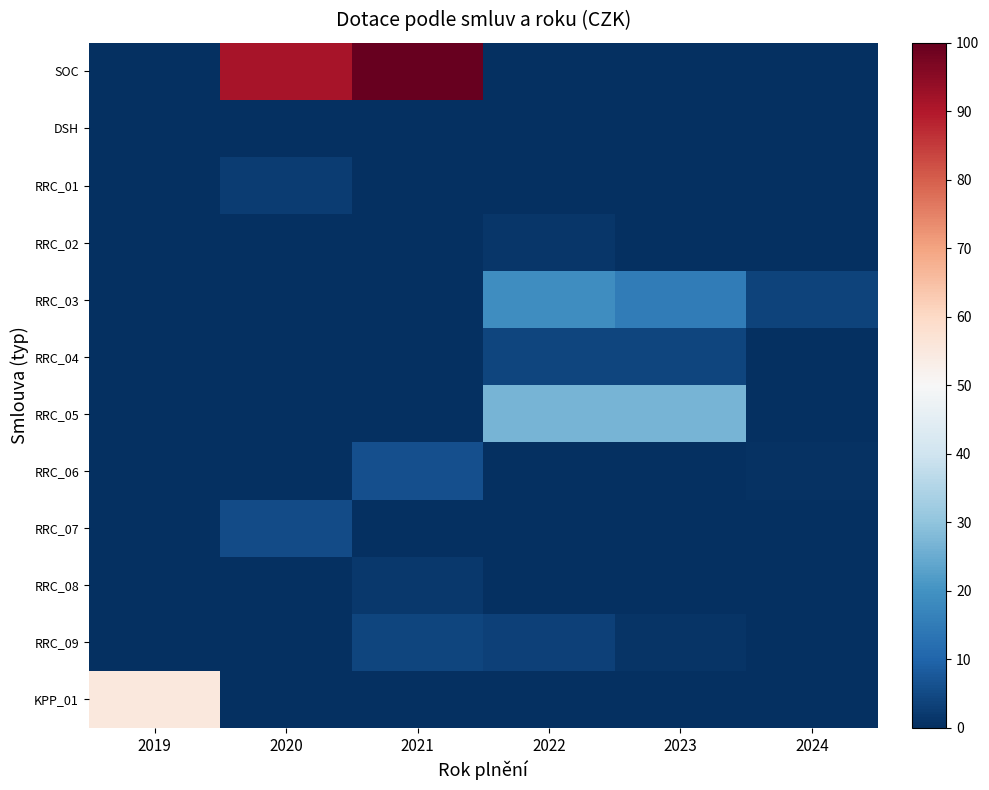

Reading right to left, extract all data points from this chart.

SOC: 2024=0.0	2023=0.0	2022=0.0	2021=100.0	2020=91.3	2019=0.0
DSH: 2024=0.0	2023=0.0	2022=0.0	2021=0.0	2020=0.2	2019=0.0
RRC_01: 2024=0.0	2023=0.0	2022=0.0	2021=0.0	2020=2.4	2019=0.0
RRC_02: 2024=0.0	2023=0.0	2022=1.4	2021=0.0	2020=0.0	2019=0.0
RRC_03: 2024=3.8	2023=15.2	2022=19.0	2021=0.0	2020=0.0	2019=0.0
RRC_04: 2024=0.0	2023=4.1	2022=4.1	2021=0.0	2020=0.0	2019=0.0
RRC_05: 2024=0.0	2023=26.9	2022=26.9	2021=0.0	2020=0.0	2019=0.0
RRC_06: 2024=0.4	2023=0.0	2022=0.0	2021=6.1	2020=0.0	2019=0.0
RRC_07: 2024=0.0	2023=0.0	2022=0.0	2021=0.0	2020=5.4	2019=0.0
RRC_08: 2024=0.0	2023=0.0	2022=0.0	2021=1.8	2020=0.0	2019=0.0
RRC_09: 2024=0.0	2023=0.8	2022=3.3	2021=4.2	2020=0.0	2019=0.0
KPP_01: 2024=0.0	2023=0.0	2022=0.0	2021=0.0	2020=0.0	2019=55.4